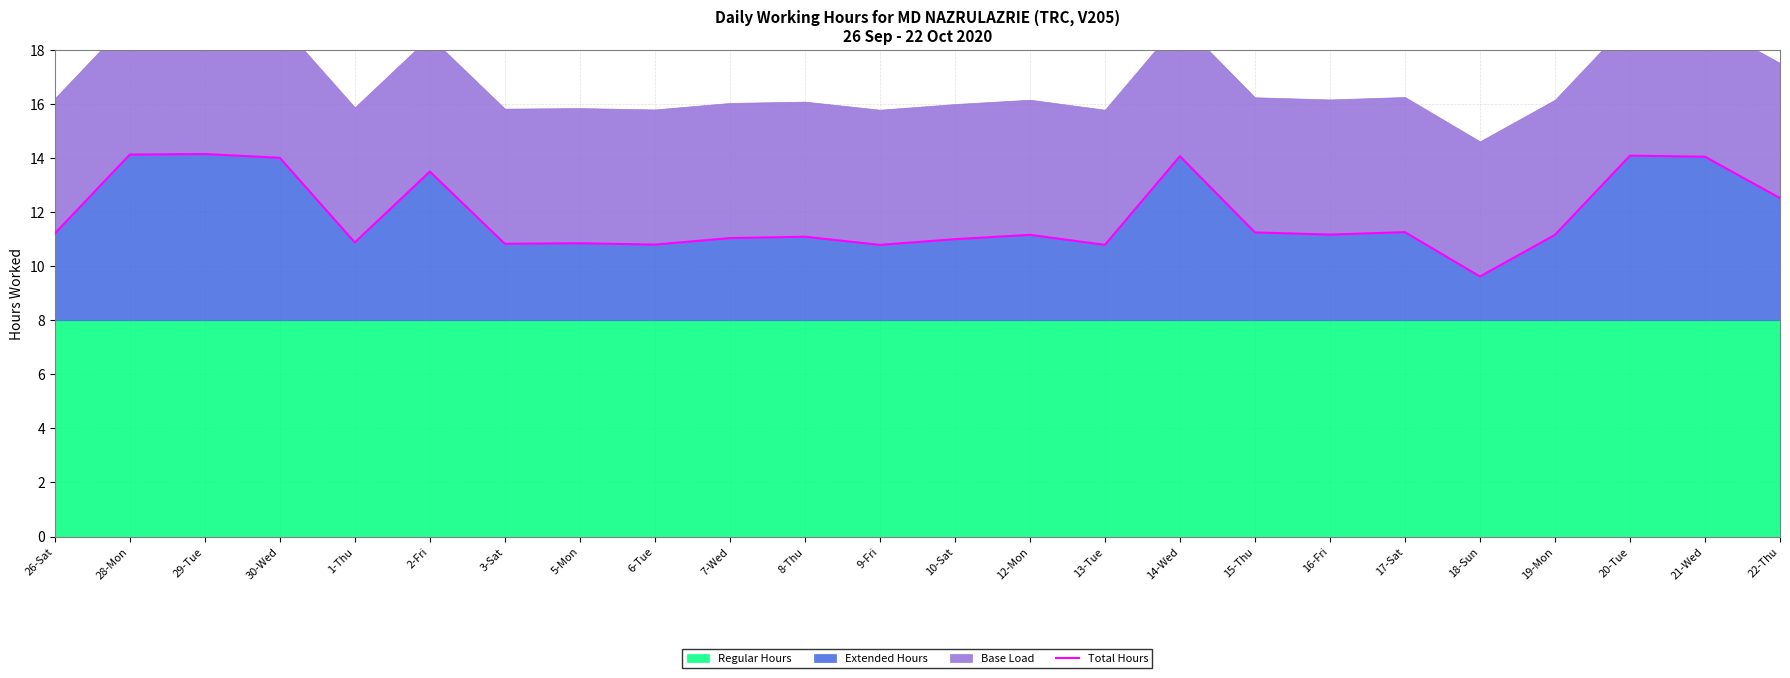

At which label is the value closest to 11?

10-Sat